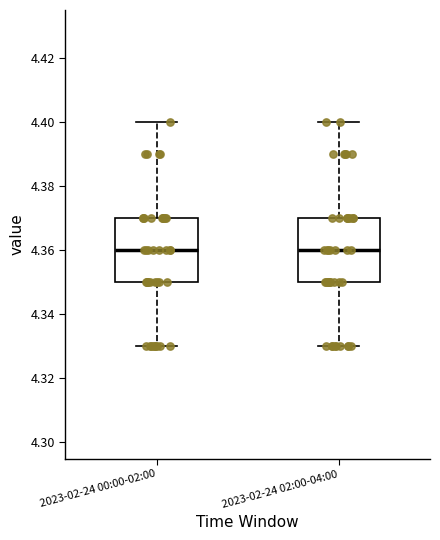

Reading left to right, read every box against the y-axis: the position of its median line, the range the box covers, and the ends of its whiskers. The values are not printed on the chart, so give them approximately, as read against the axis.

2023-02-24 00:00-02:00: median 4.36, box 4.35 to 4.37, whiskers 4.33 to 4.40
2023-02-24 02:00-04:00: median 4.36, box 4.35 to 4.37, whiskers 4.33 to 4.40